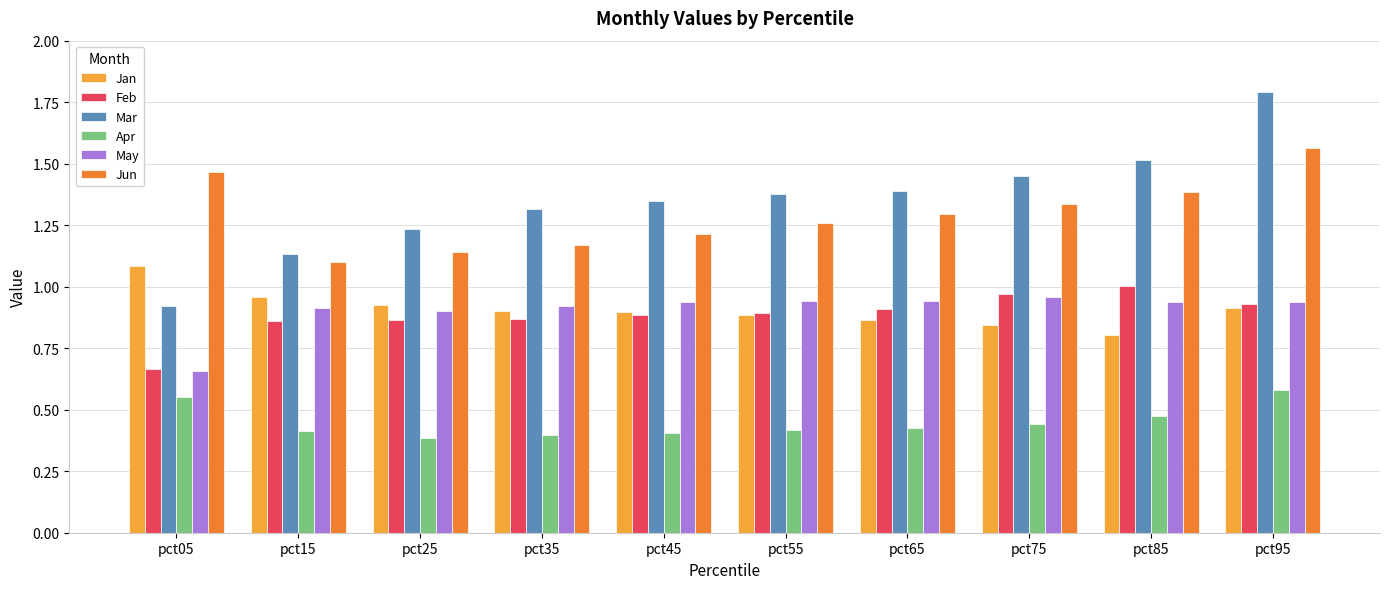

The value of Jan at pct15 is 1.0. True or false?

True